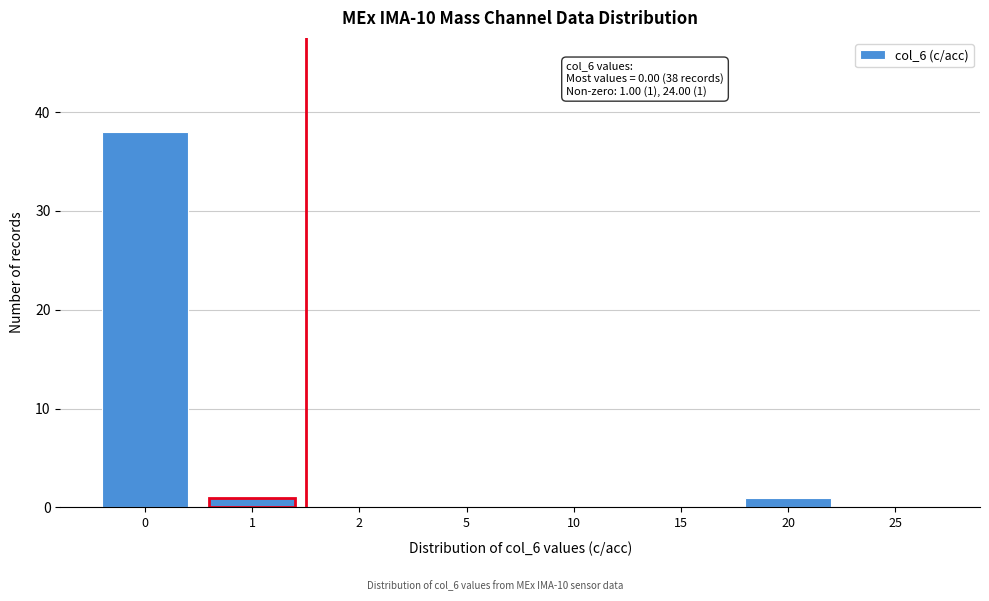

Reading right to left, list all the values displayed in this chart.

25=0	20=1	15=0	10=0	5=0	2=0	1=1	0=38